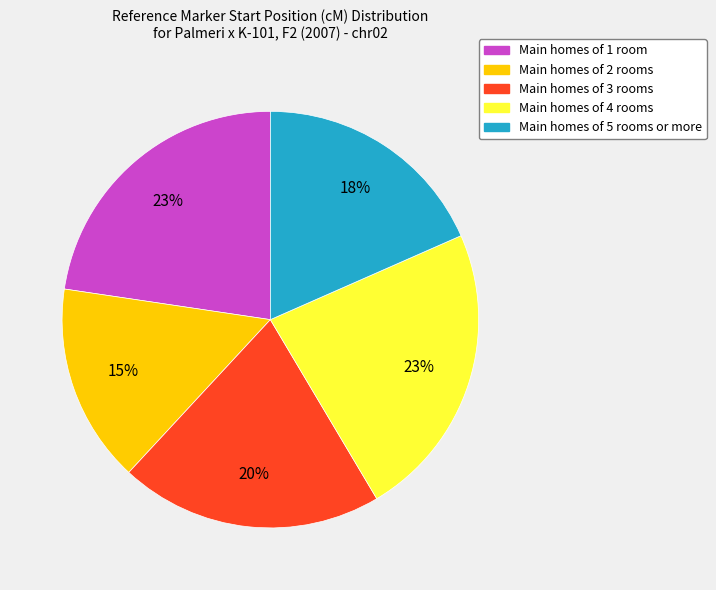

Is there a majority slice in this chart?

No